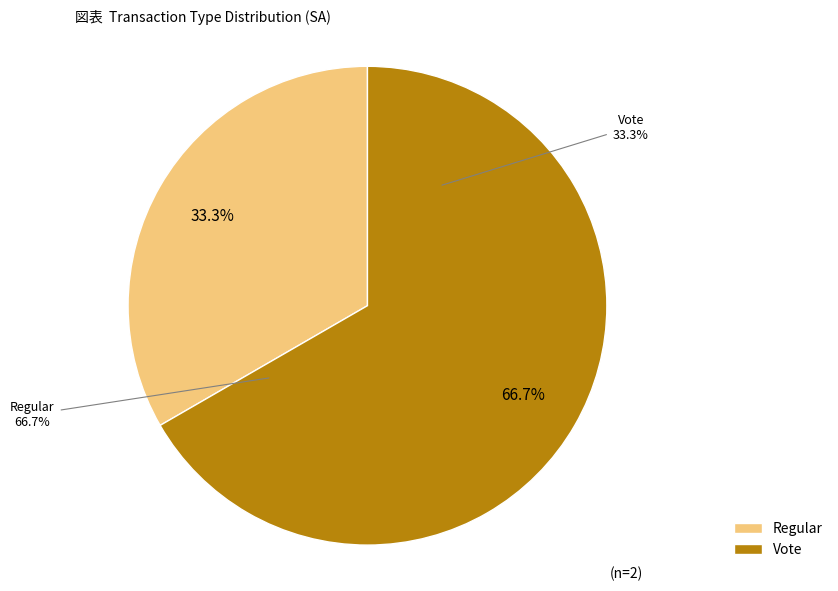

Count the number of slices in the pie.

2